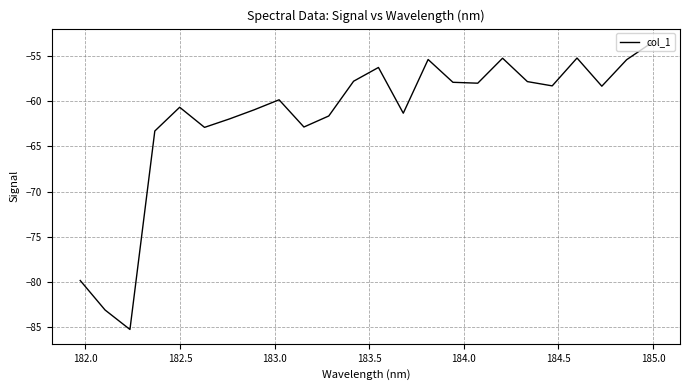

What is the average value?

-61.8